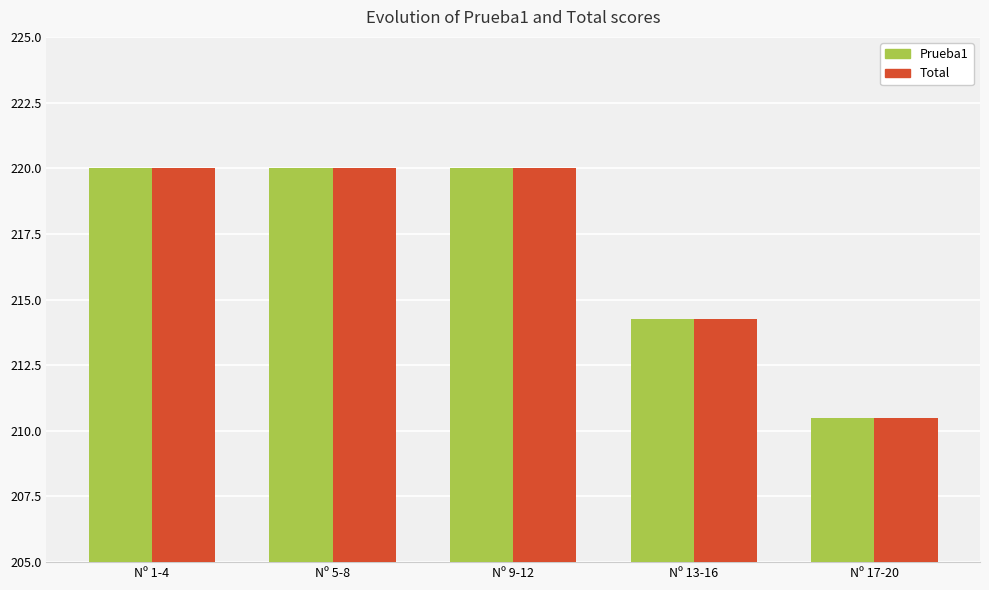

What is the label of the 4th bar from the left?

Nº 13-16